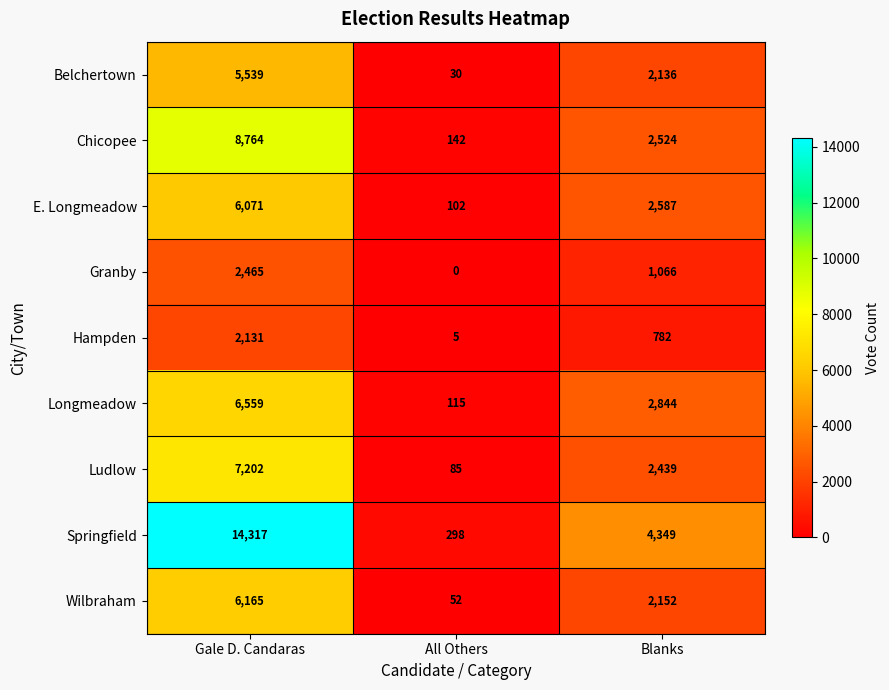

What is the sum of all Granby values?

3531